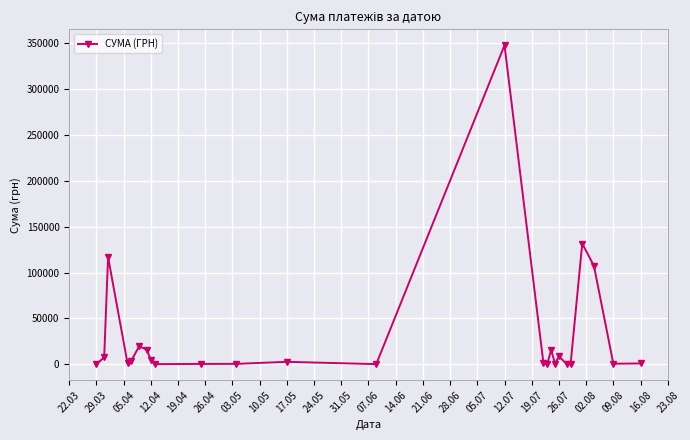

What is the difference between the maximum and second lowest values?

347435.9